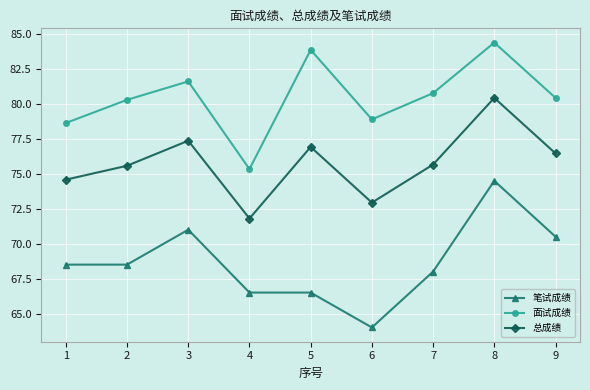

What is the total value across all series at 2?

224.4